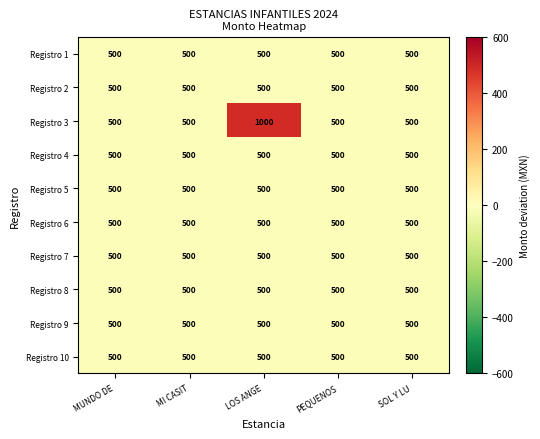

What is the total value across all series at MI CASIT?

5000